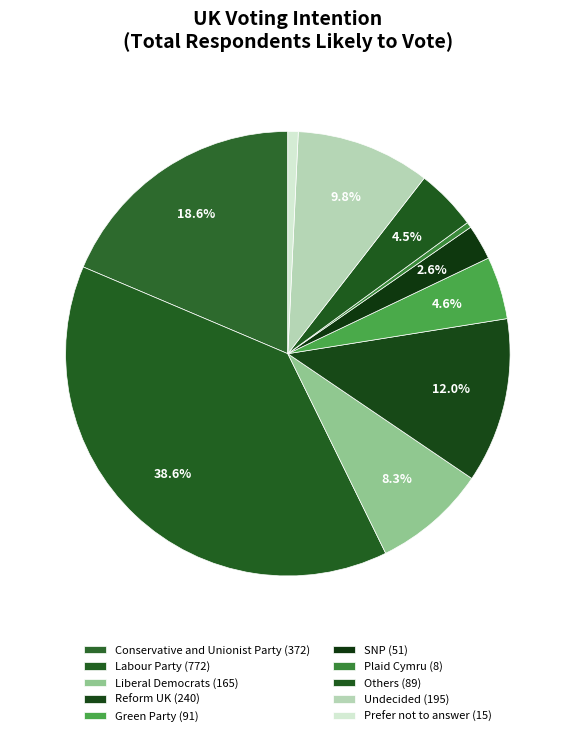

The Reform UK slice represents 6% of the pie. True or false?

False